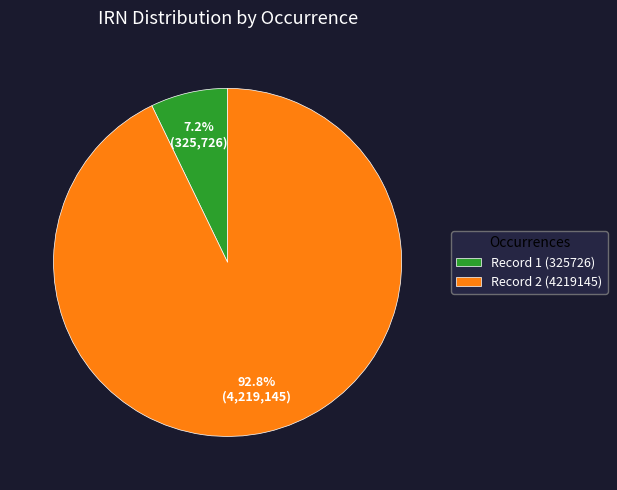

Between Record 1 (325726) and Record 2 (4219145), which is larger?

Record 2 (4219145)